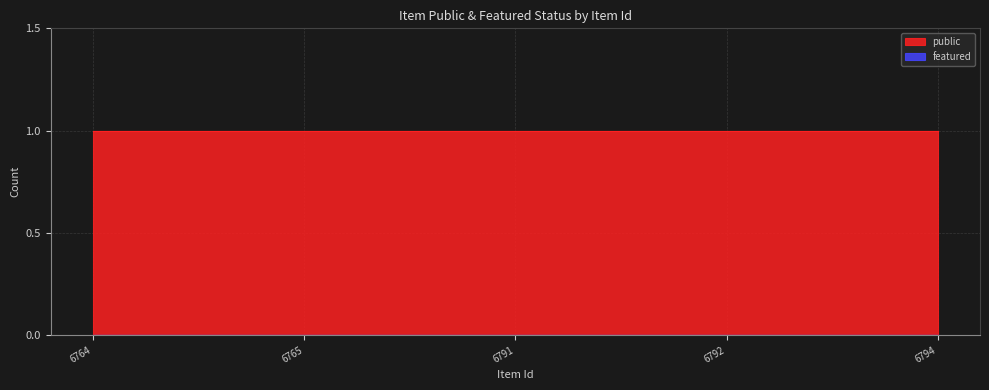

Reading left to right, list all the values displayed in this chart.

public: 1	1	1	1	1
featured: 0	0	0	0	0